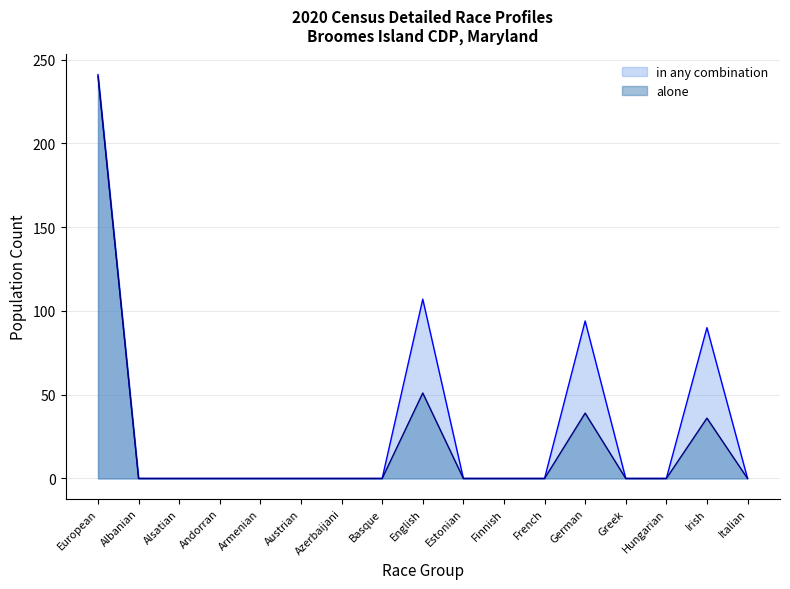

What position from the right is Azerbaijani?

11